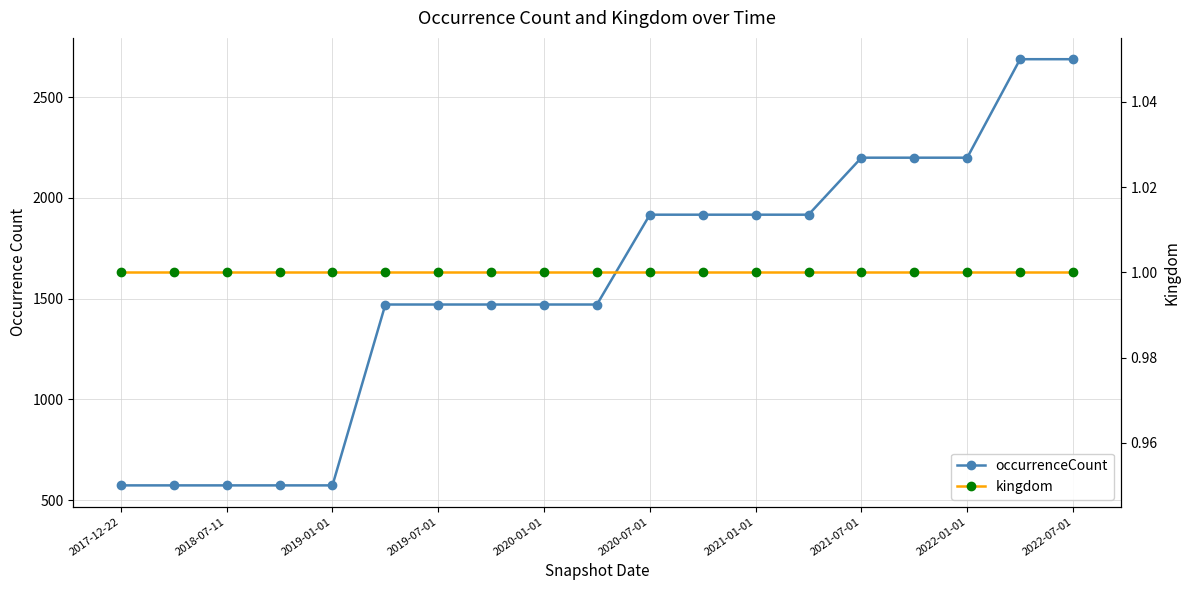

Which series has the largest range (max minus min)?

occurrenceCount